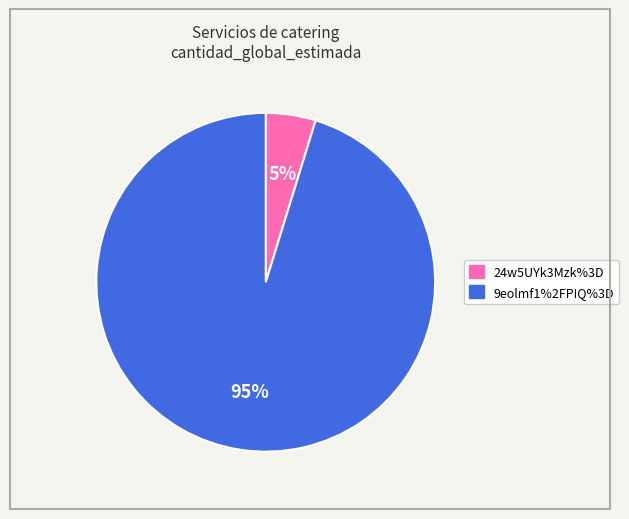

Is the sum of 9eolmf1%2FPIQ%3D and 24w5UYk3Mzk%3D greater than half?

Yes